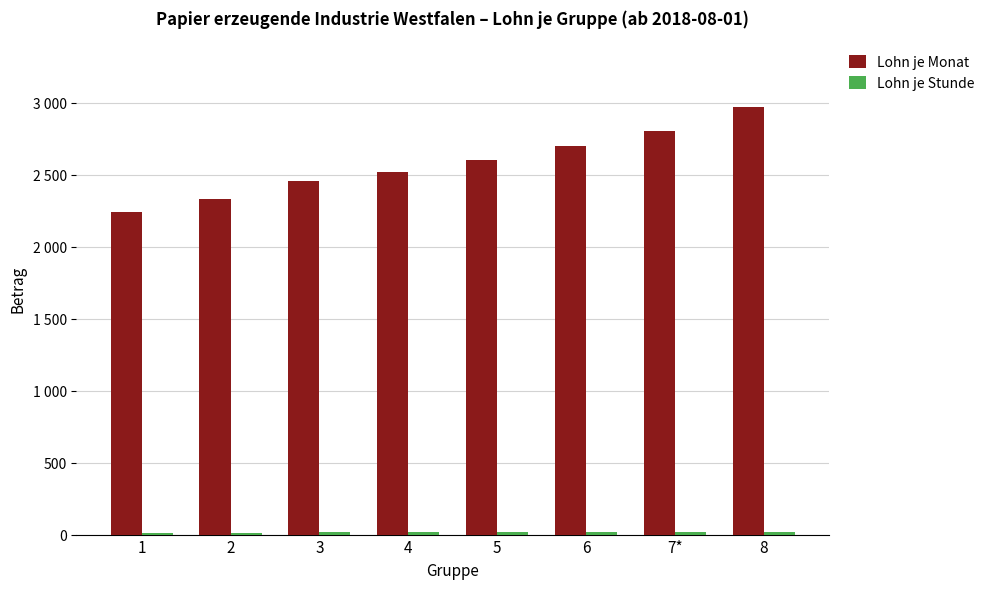

What is the sum of all Lohn je Stunde values?

124.9